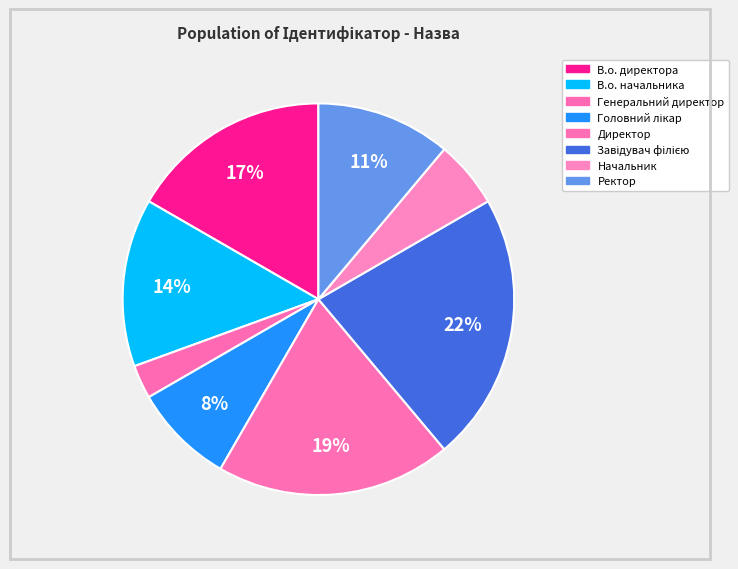

How many segments does this pie chart have?

8